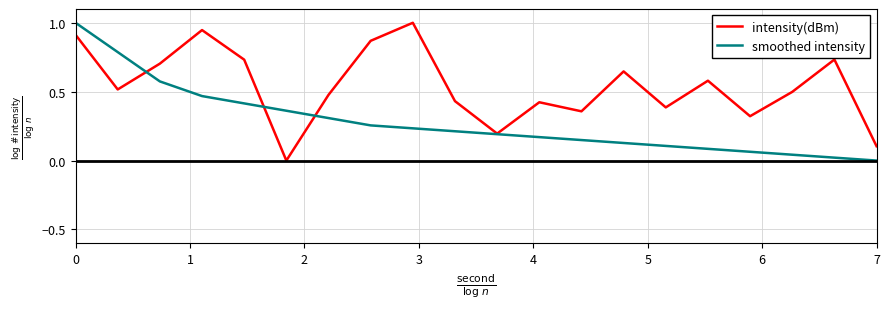

List the series in order of their overall mean, lowest first.

smoothed intensity, intensity(dBm)